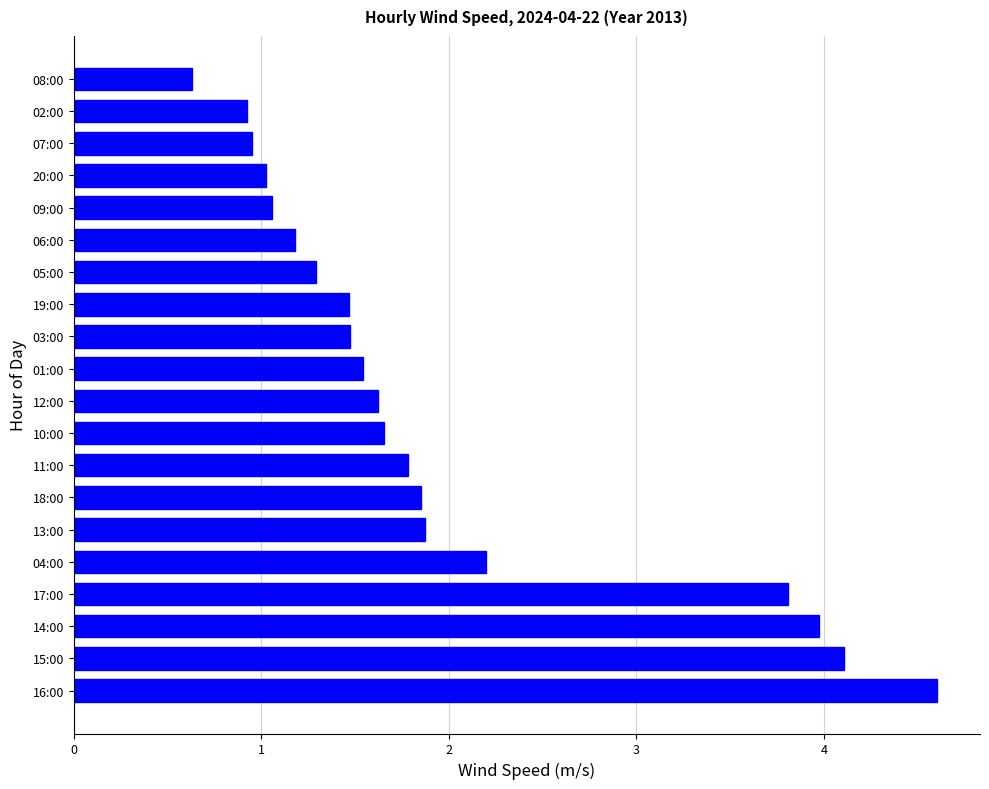

What is the minimum value shown in the chart?

0.6